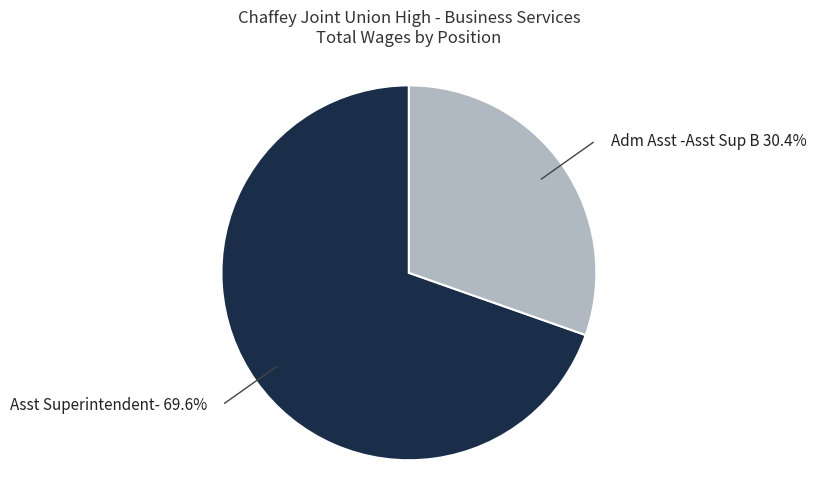

How much of the chart is everything except Adm Asst -Asst Sup B?

69.6%